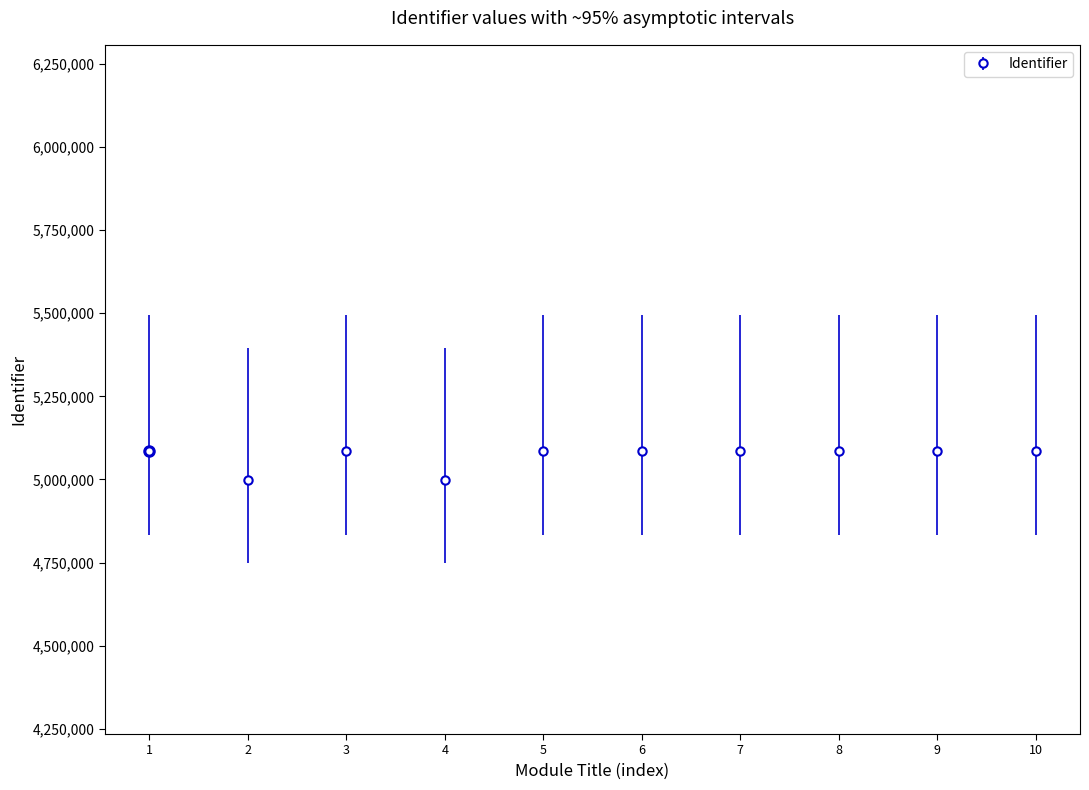

Approximately how many times larger is the value at 10 compared to 4?

1.0